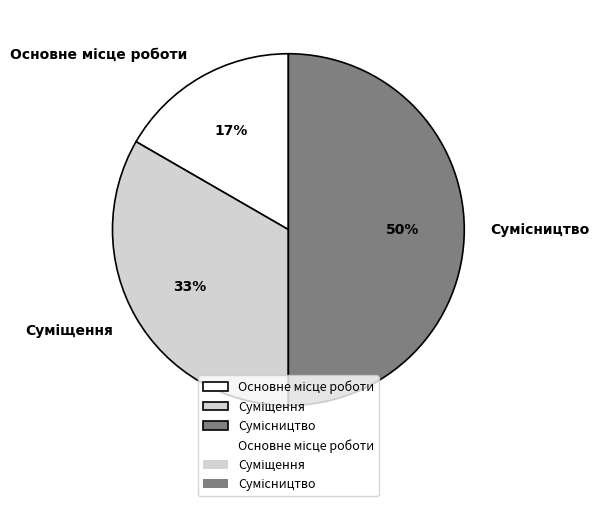

To the nearest percent, what is the average slice percentage?

33%